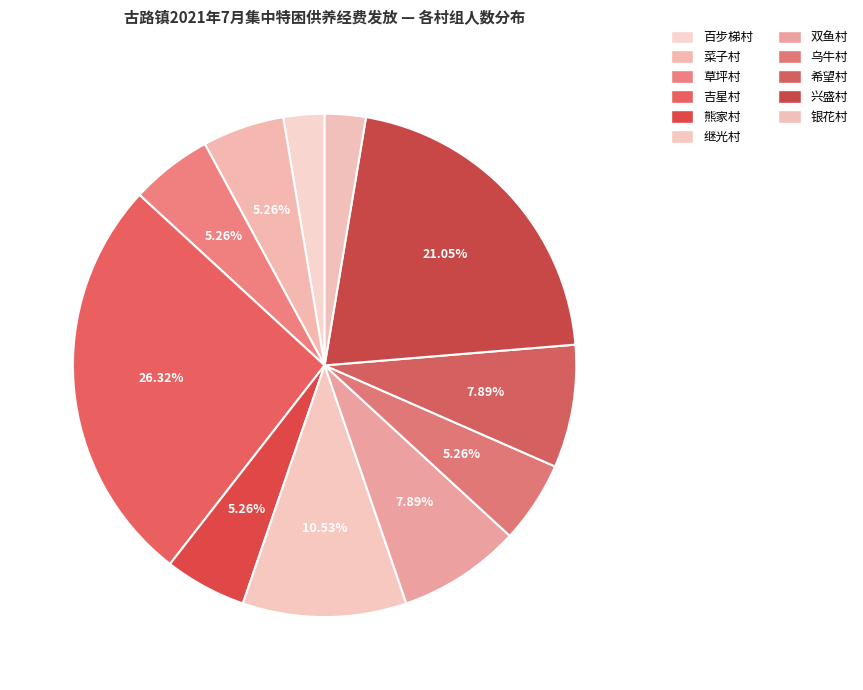

Which slice is the smallest?

百步梯村